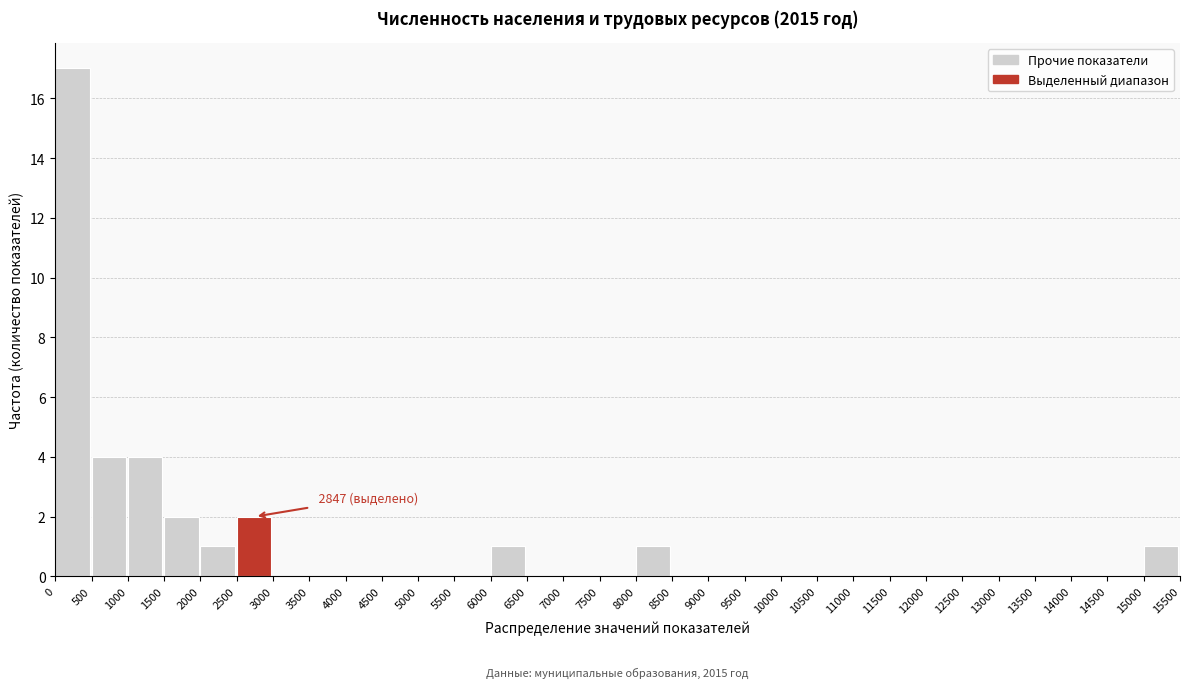

Over which range of the x-axis is the bar tallest?

0 to 500